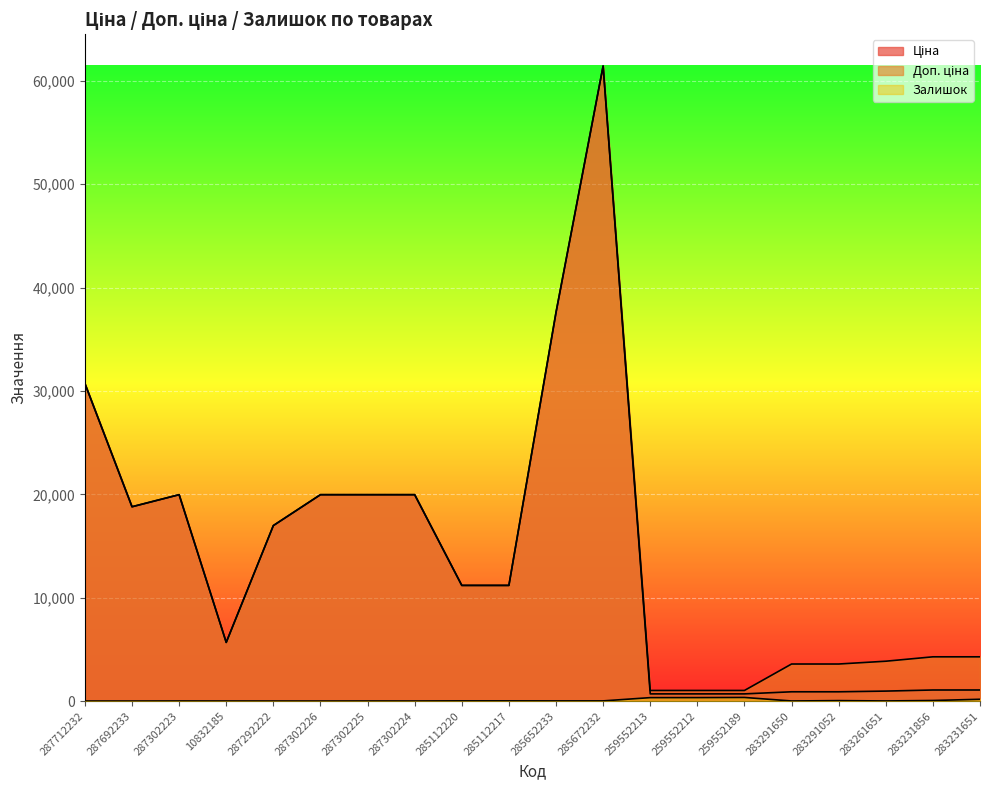

What is the difference between the maximum and minimum values in the Залишок series?

348.0